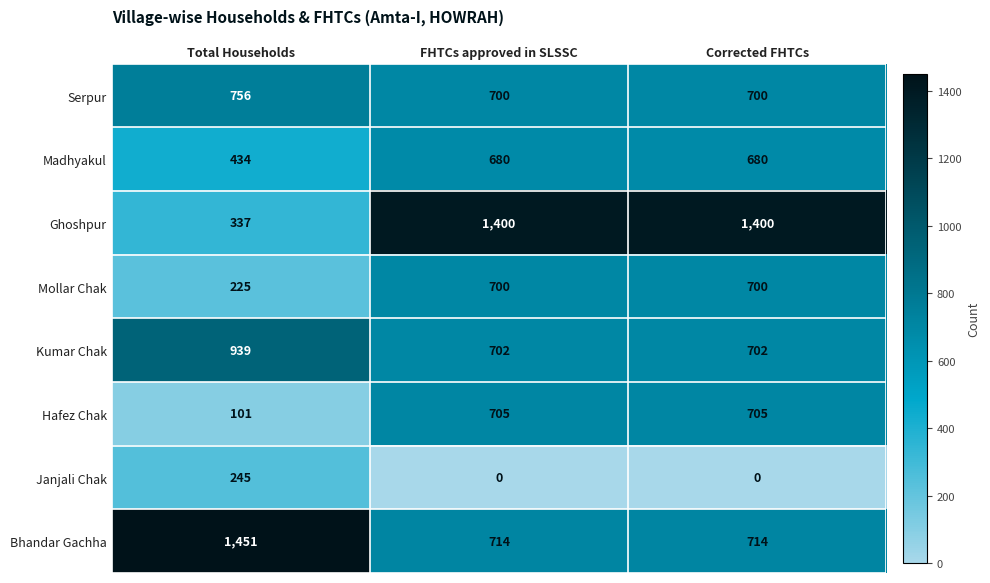

List the series in order of their peak value, lowest first.

Janjali Chak, Madhyakul, Mollar Chak, Hafez Chak, Serpur, Kumar Chak, Ghoshpur, Bhandar Gachha